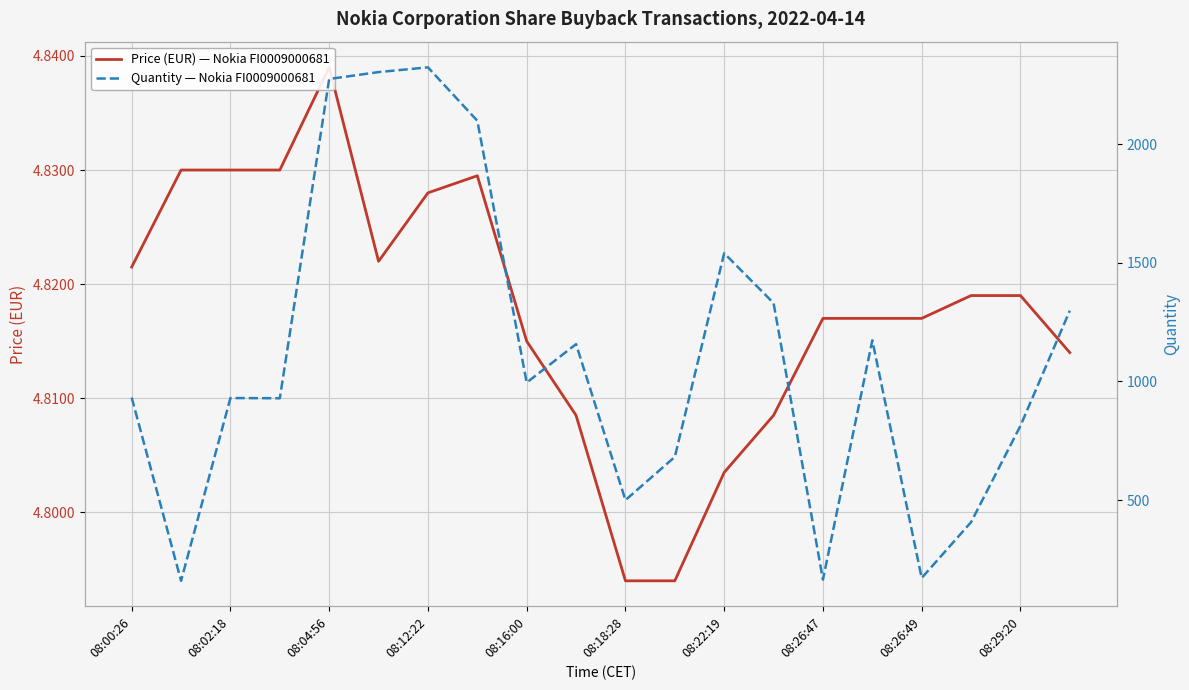

What is the average value of the Quantity — Nokia FI0009000681 series?

1109.0